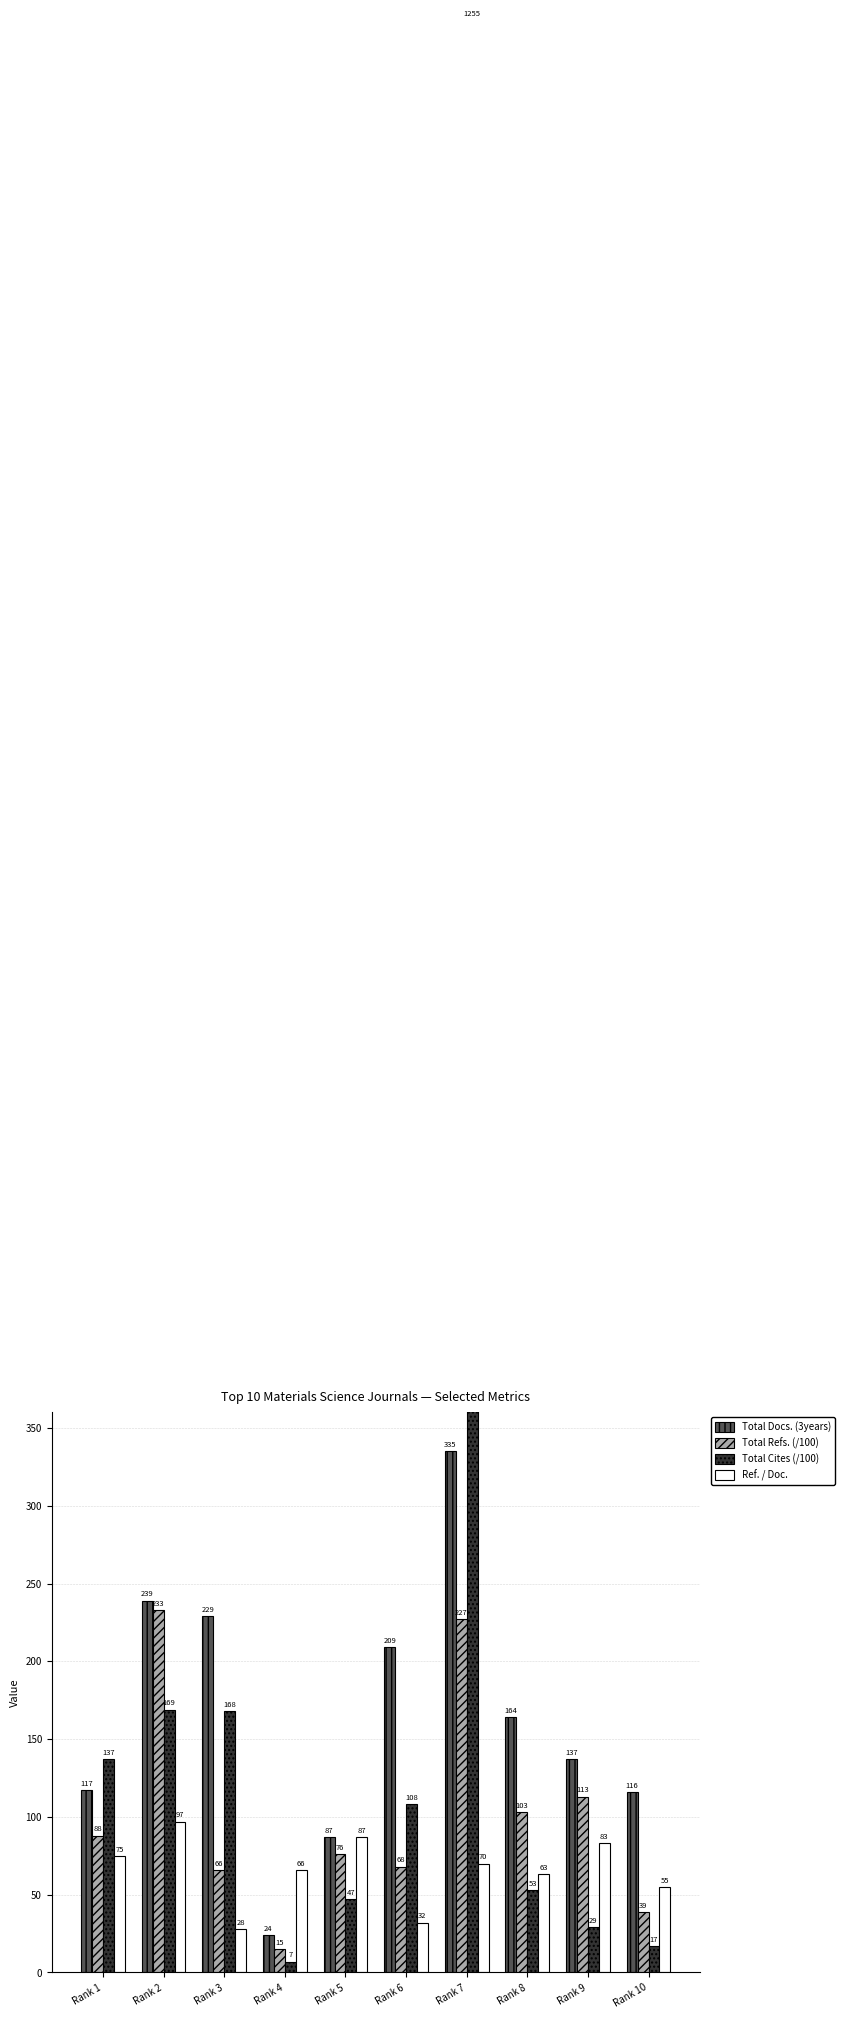

Which series changed the most between Rank 3 and Rank 6?

Total Cites (/100)